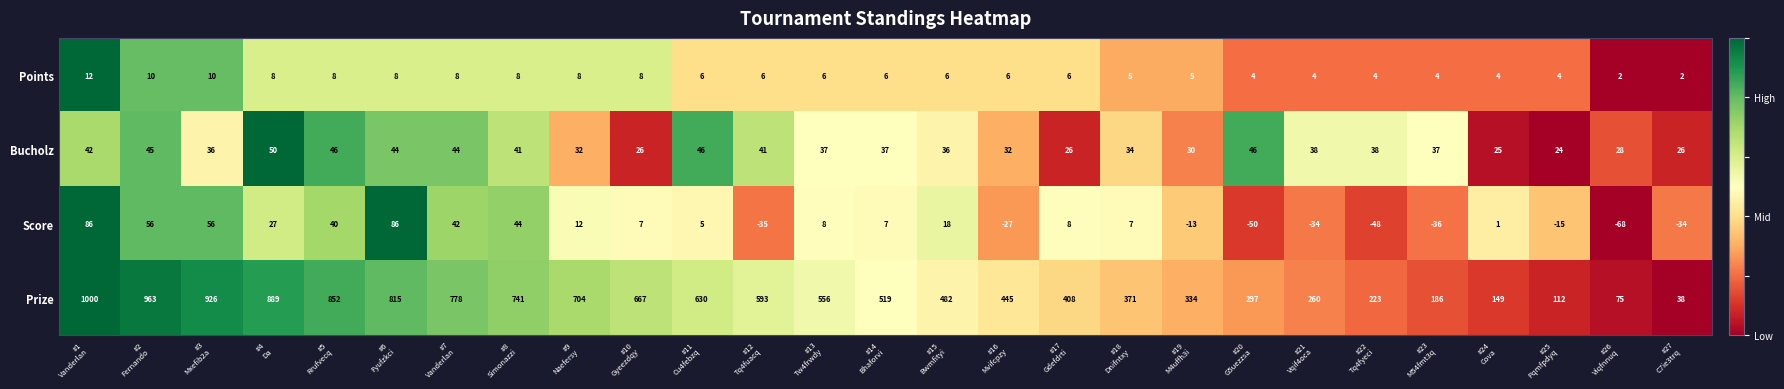

Rank the series by their maximum value, from highest to lowest.

Prize, Score, Bucholz, Points